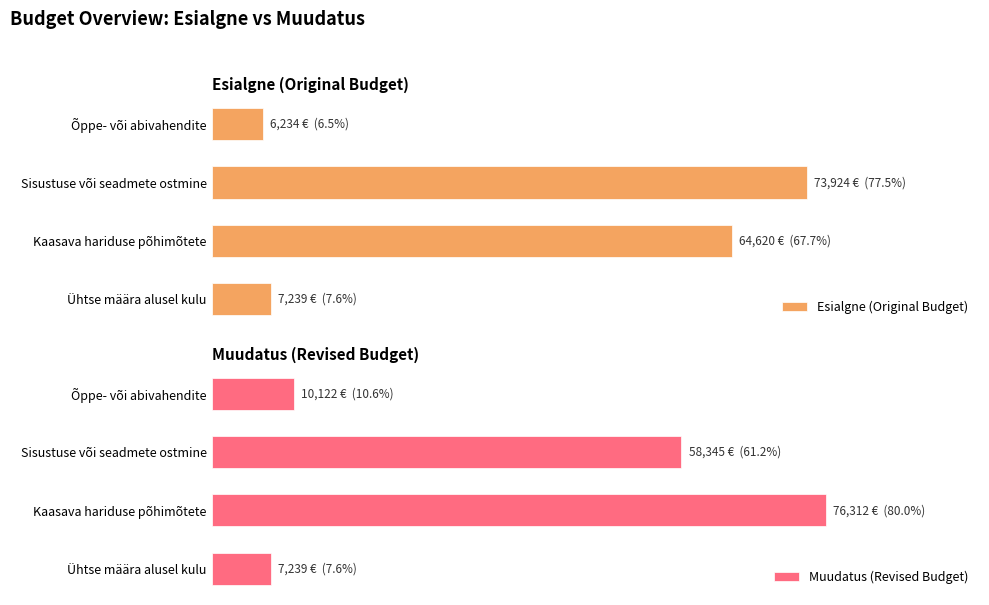

Reading left to right, what are all the values shown in this chart?

Esialgne (Original Budget): 6234.2	73924.4	64619.6	7238.9
Muudatus (Revised Budget): 10121.9	58344.7	76311.6	7238.9